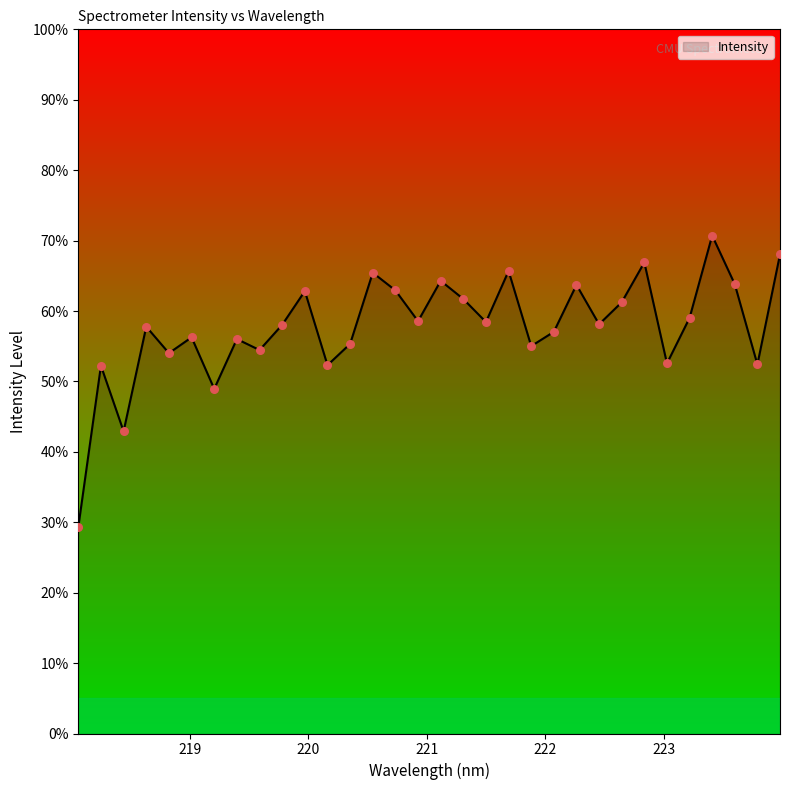

What is the maximum value shown in the chart?

70.7